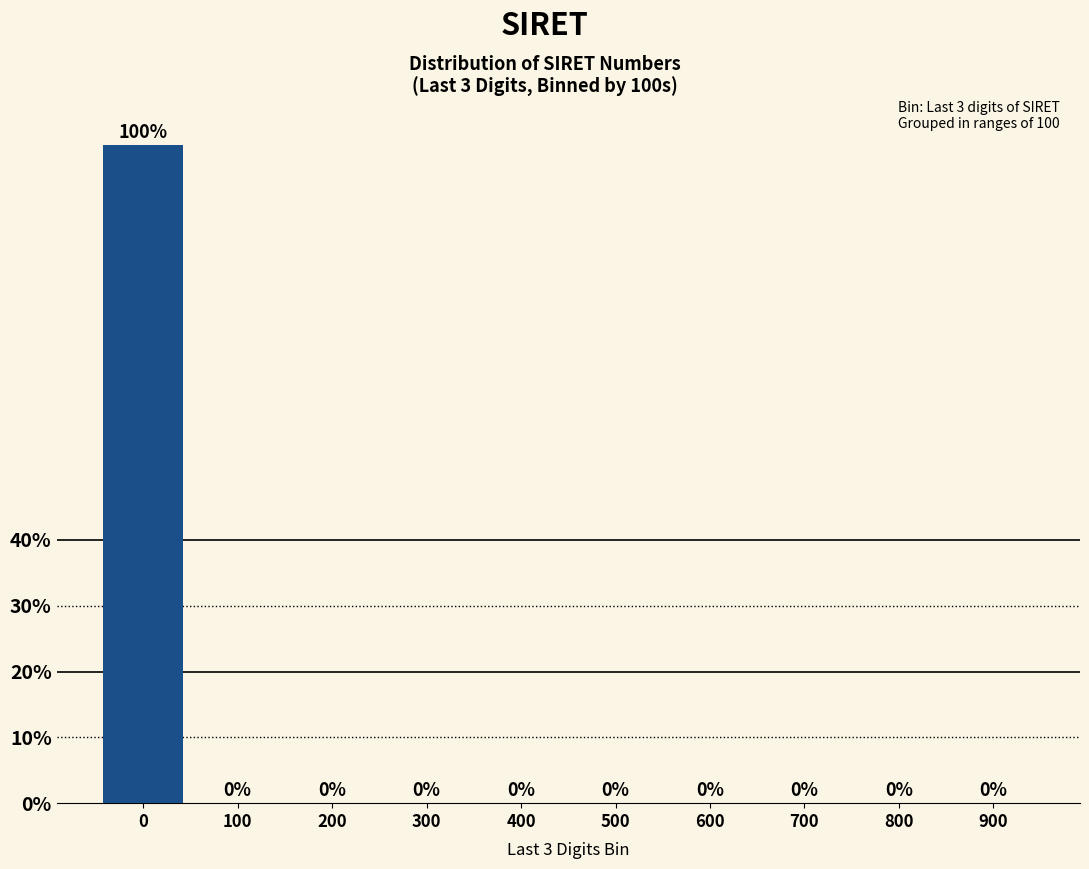

Reading right to left, extract all data points from this chart.

900=0	800=0	700=0	600=0	500=0	400=0	300=0	200=0	100=0	0=100